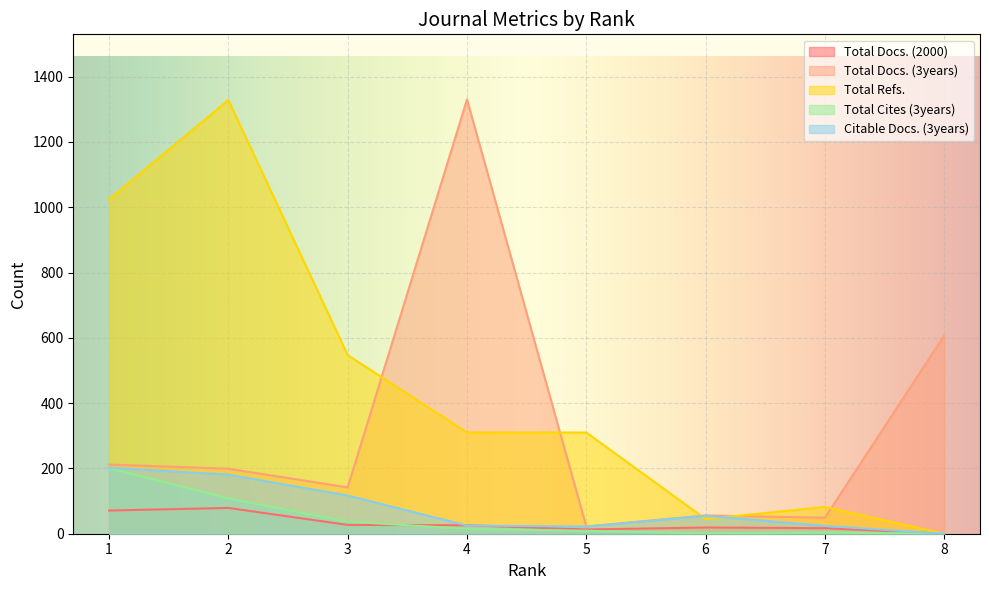

Is the value of Total Refs. at 2 greater than the value of Total Docs. (2000) at 4?

Yes